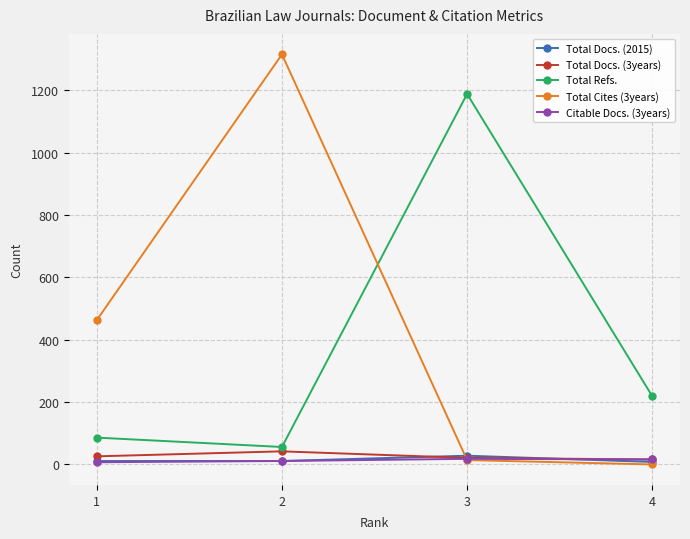

What is the highest value of the Total Docs. (3years) series?

42